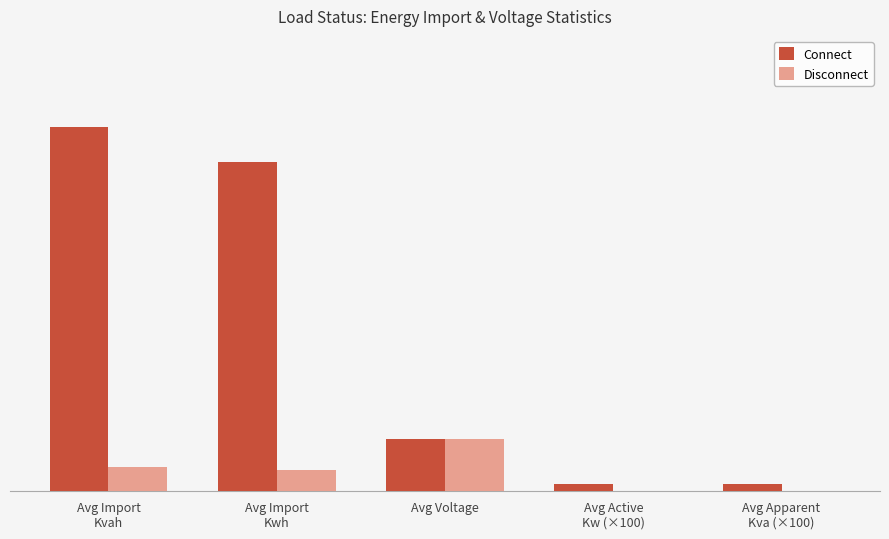

Rank the series by their average value, from highest to lowest.

Connect, Disconnect